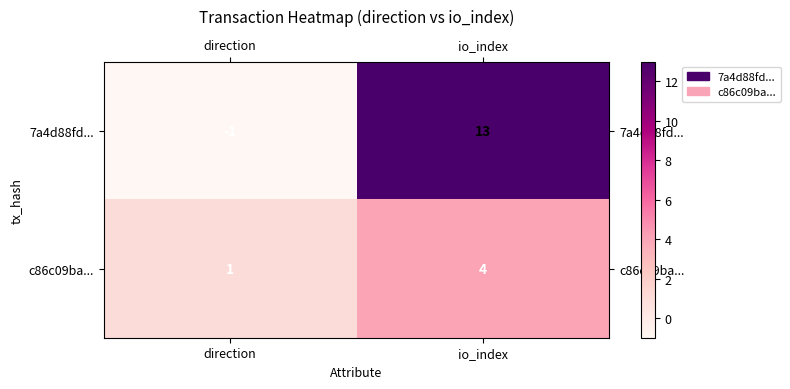

What is the average value of the 7a4d88fd... series?

6